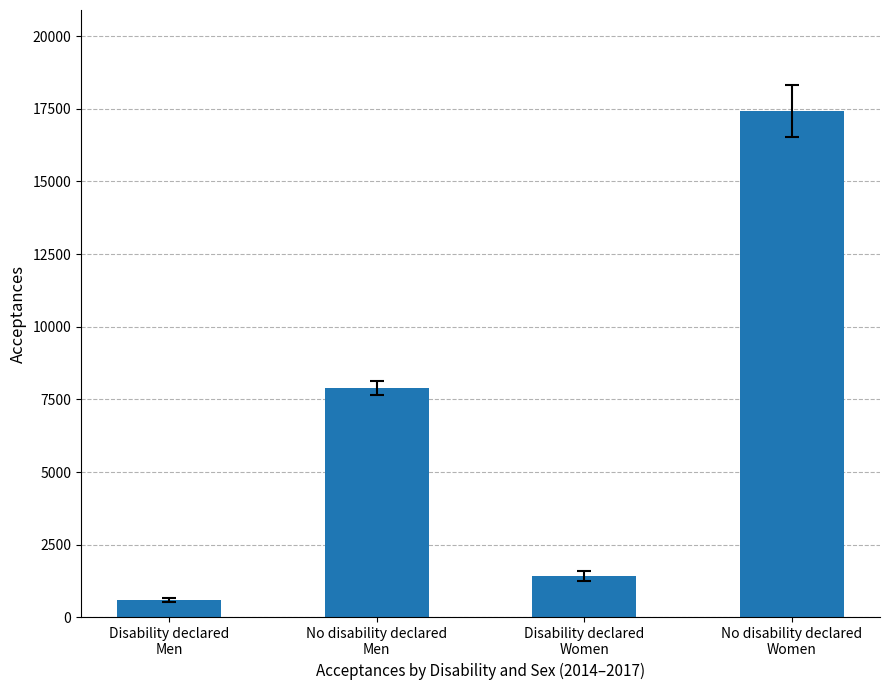

What position from the left is Disability declared
Men?

1